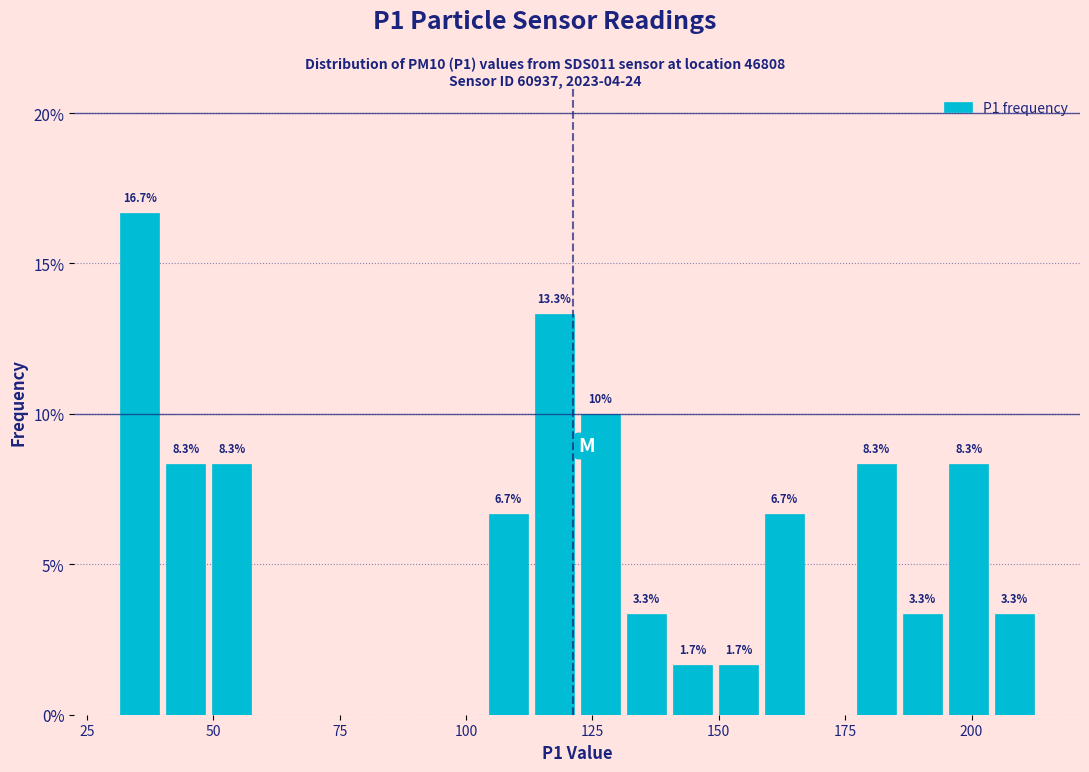

Read against the x-axis, roughly where is the centre of the tallest bar?

35